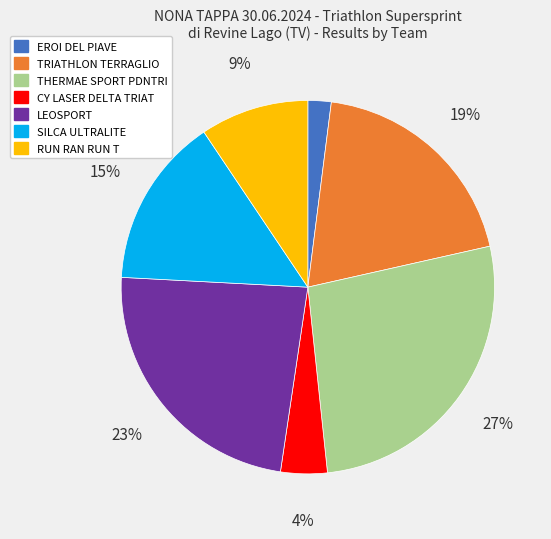

What is the ratio of the value at TRIATHLON TERRAGLIO to the value at RUN RAN RUN T?

2.1